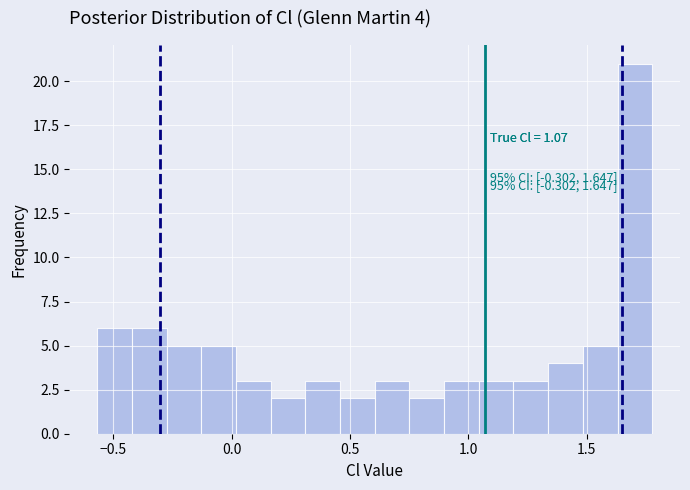

Around what value on the x-axis is the tallest bar? Give the approximate position of its centre, as read against the axis.

1.70